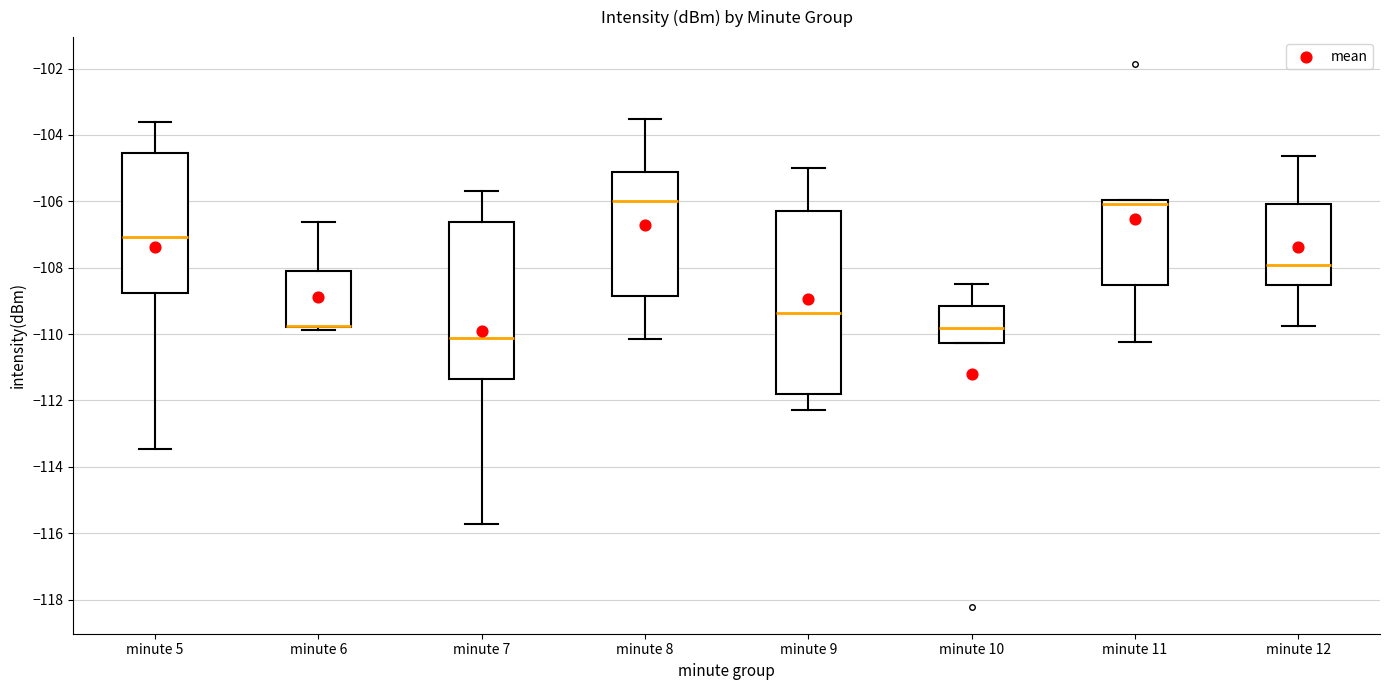

Which box is the tallest, from its lower edge to its upper edge?

minute 9